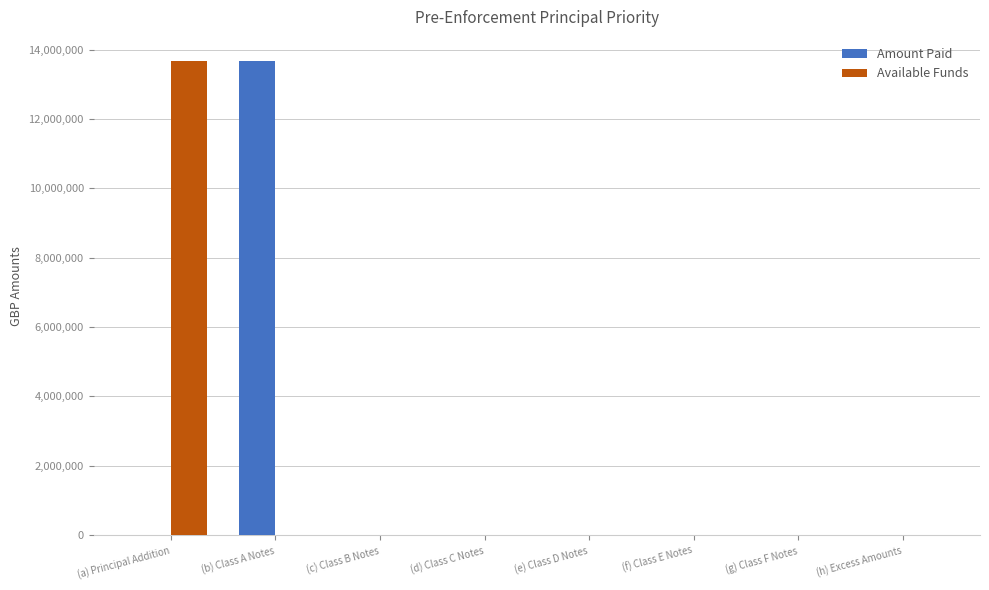

How many groups of bars are there?

8